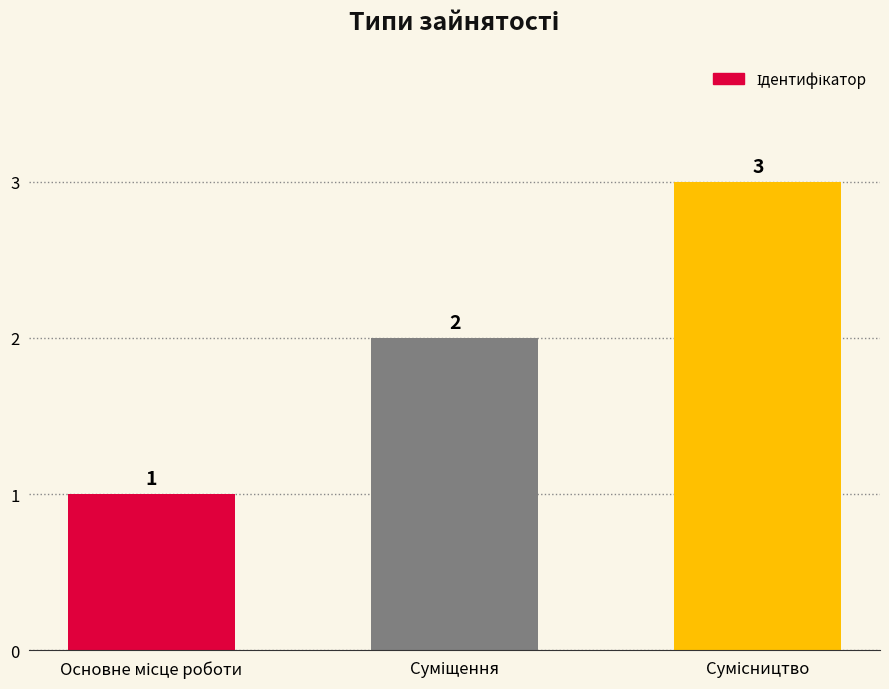

How many values are below 2?

1